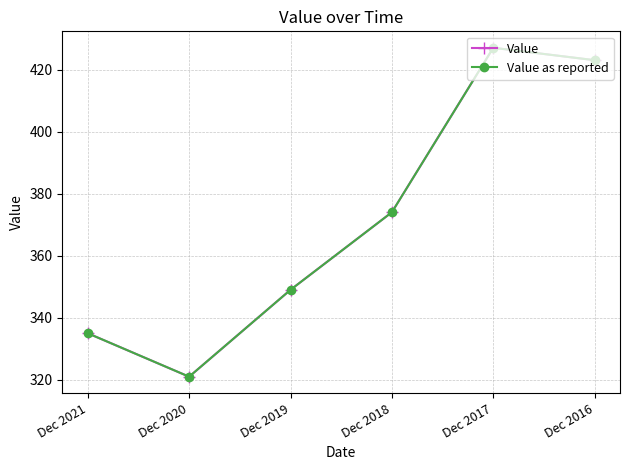

Is this an area chart (filled region under the line)?

No